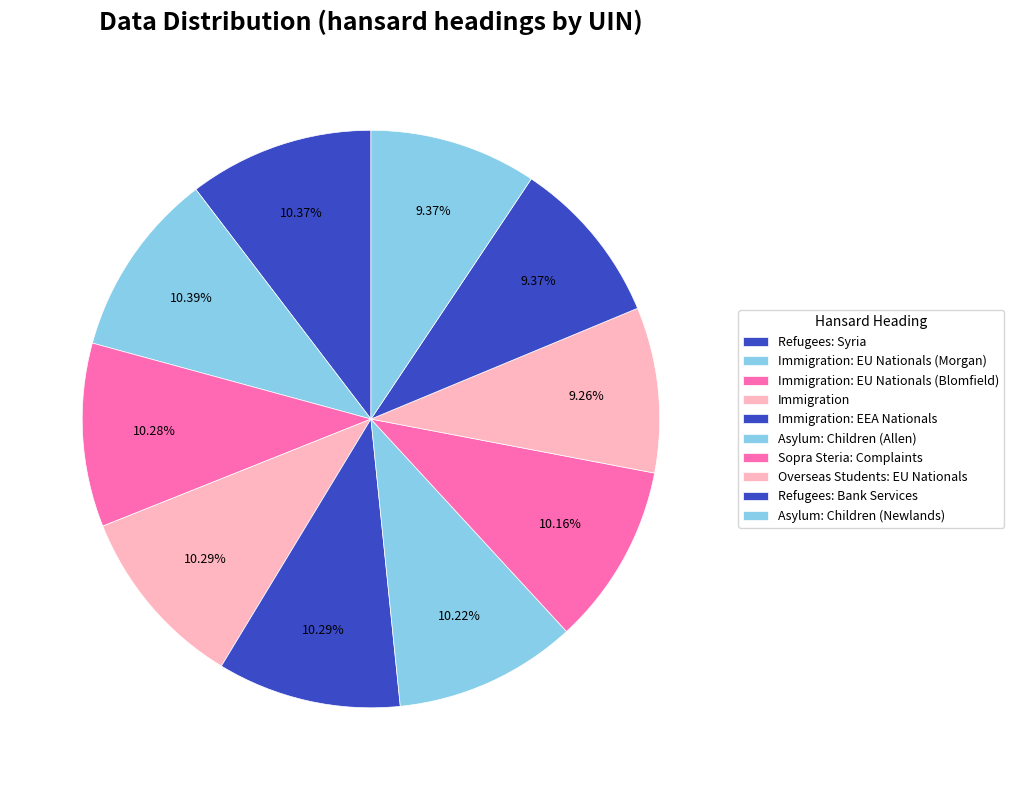

How many slices are in this pie chart?

10